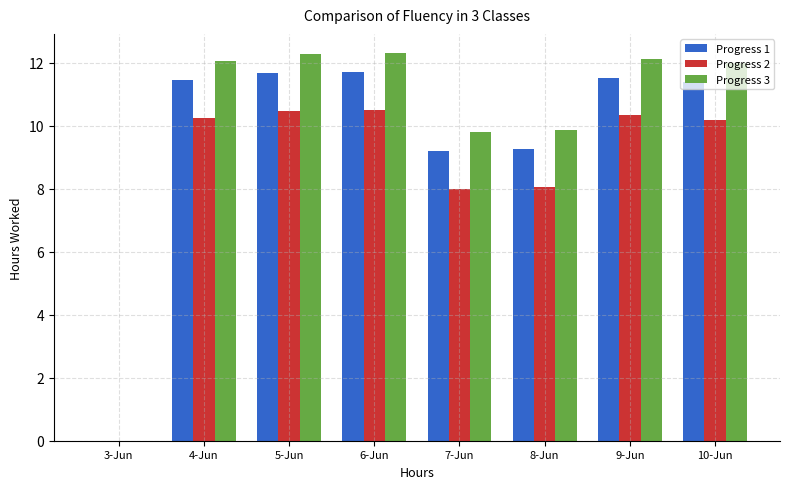

What are all the series names shown in the legend?

Progress 1, Progress 2, Progress 3